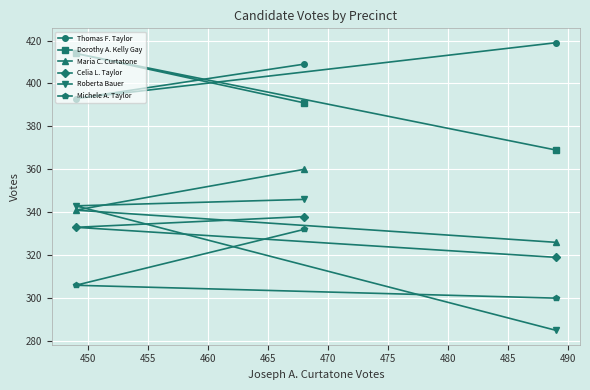

What is the difference between the maximum and minimum values in the Maria C. Curtatone series?

34